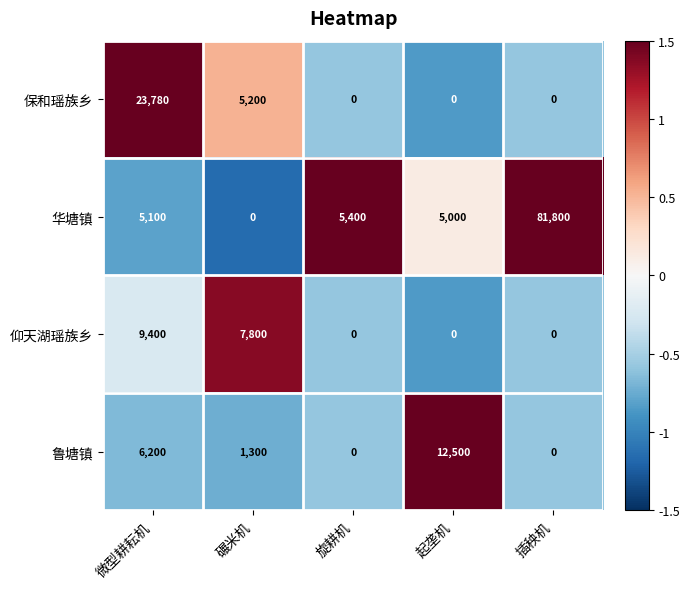

Which label corresponds to the largest value in the chart?

插秧机